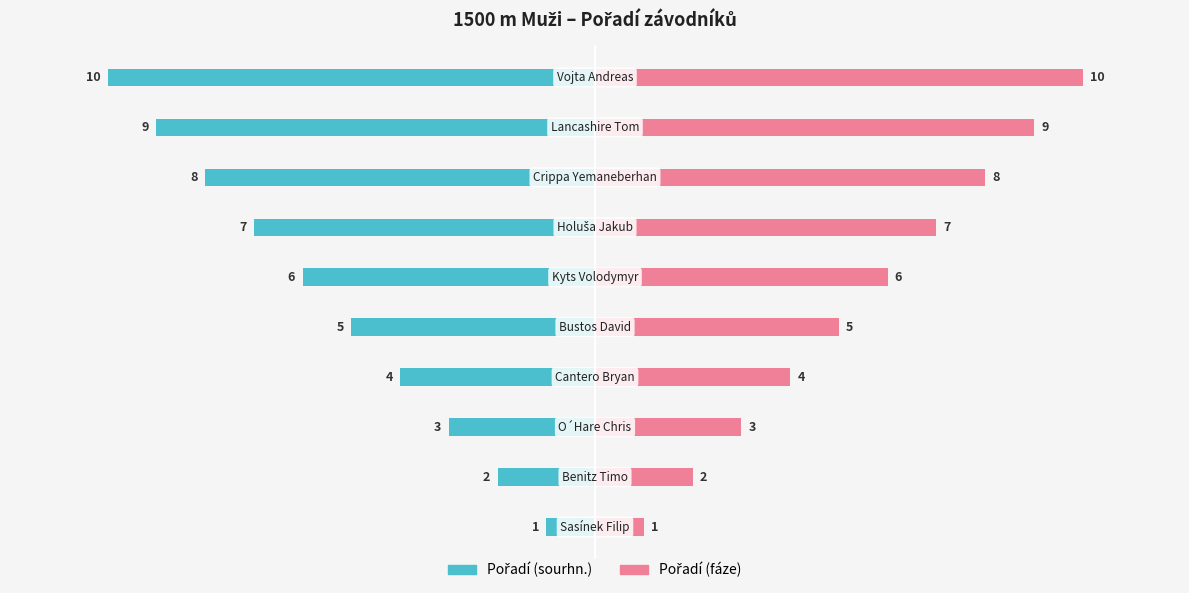

How many distinct data groups are displayed?

2